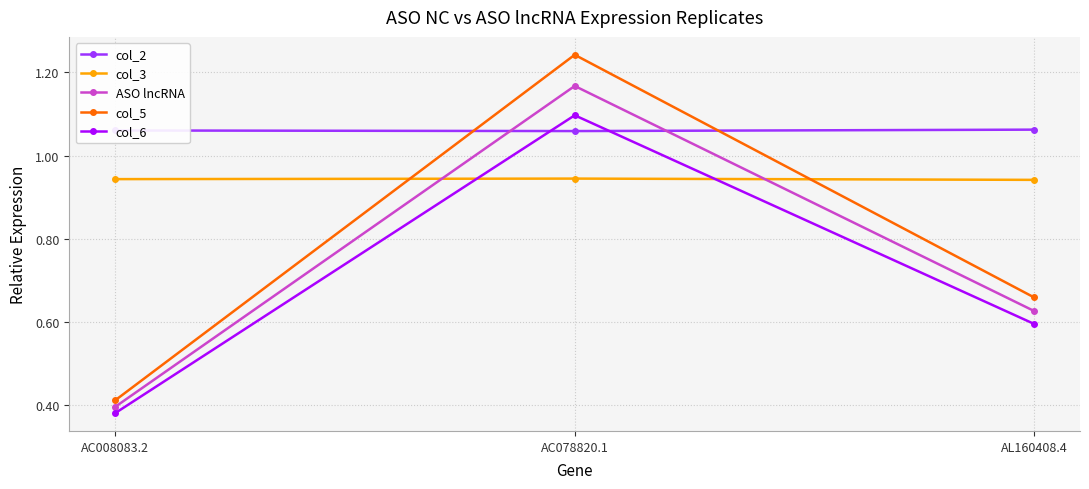

What are all the series names shown in the legend?

col_2, col_3, ASO lncRNA, col_5, col_6